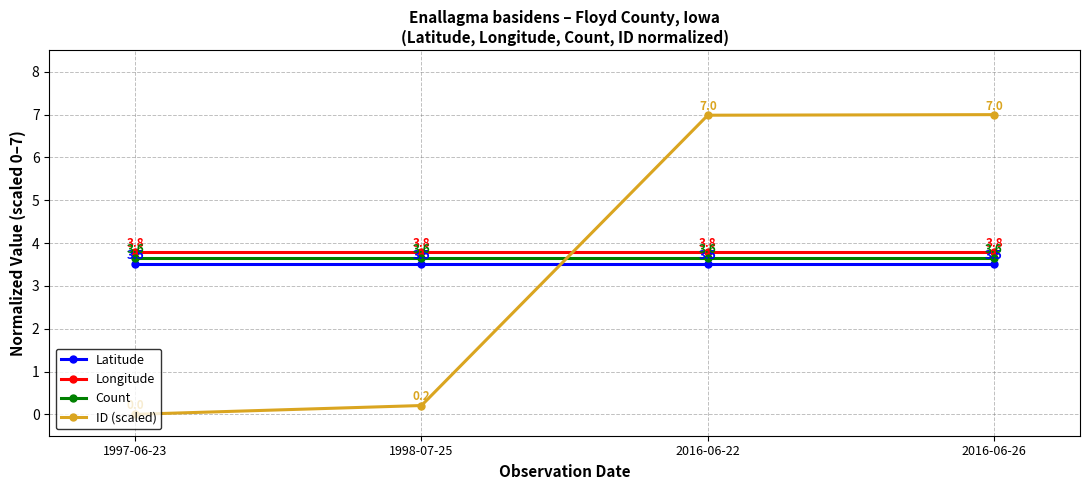

What is the label of the 4th point from the left?

2016-06-26